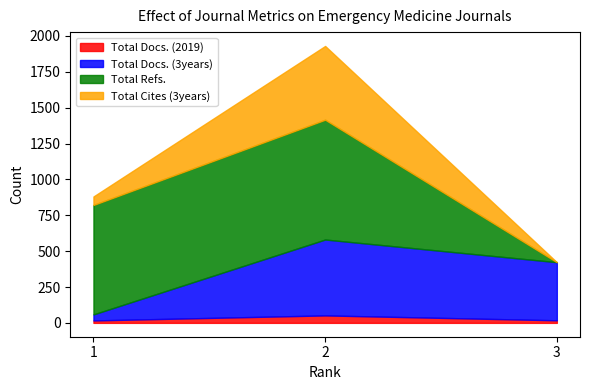

What is the minimum value for Total Docs. (2019)?

17